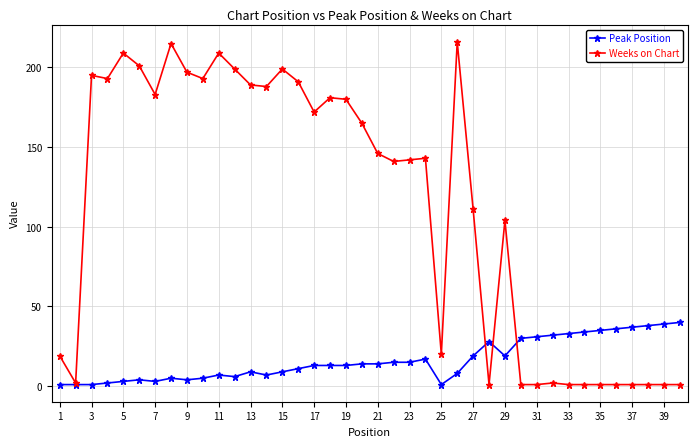

List the series in order of their overall mean, lowest first.

Peak Position, Weeks on Chart